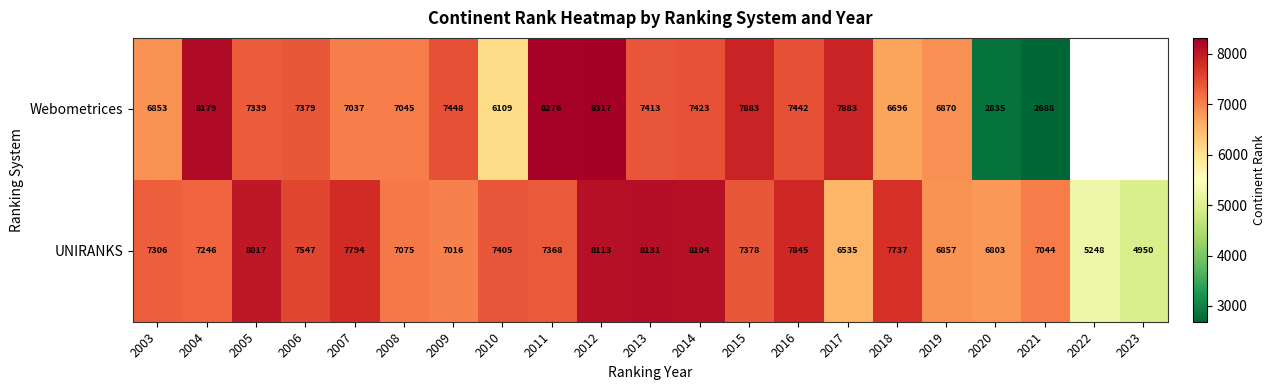

What is the difference between the UNIRANKS values at 2006 and 2007?

247